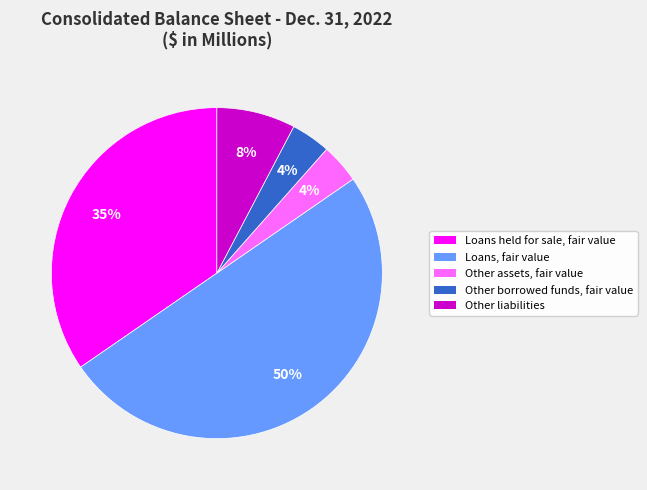

Is Other borrowed funds, fair value the majority of the pie?

No